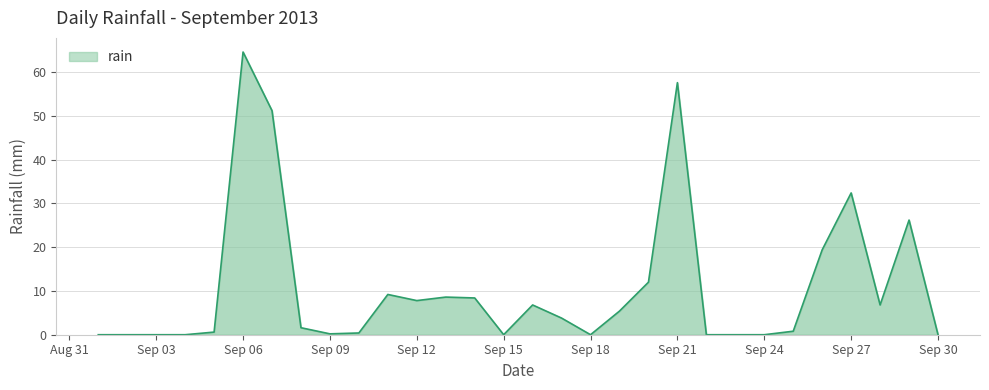

What is the maximum value shown in the chart?

64.6